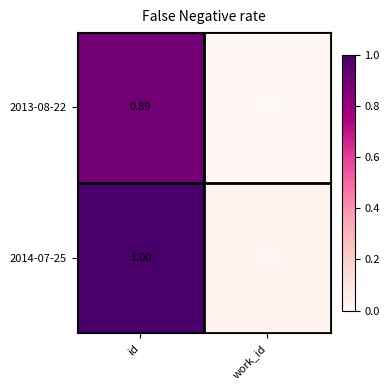

At how many categories does at least one series exceed 0?

2